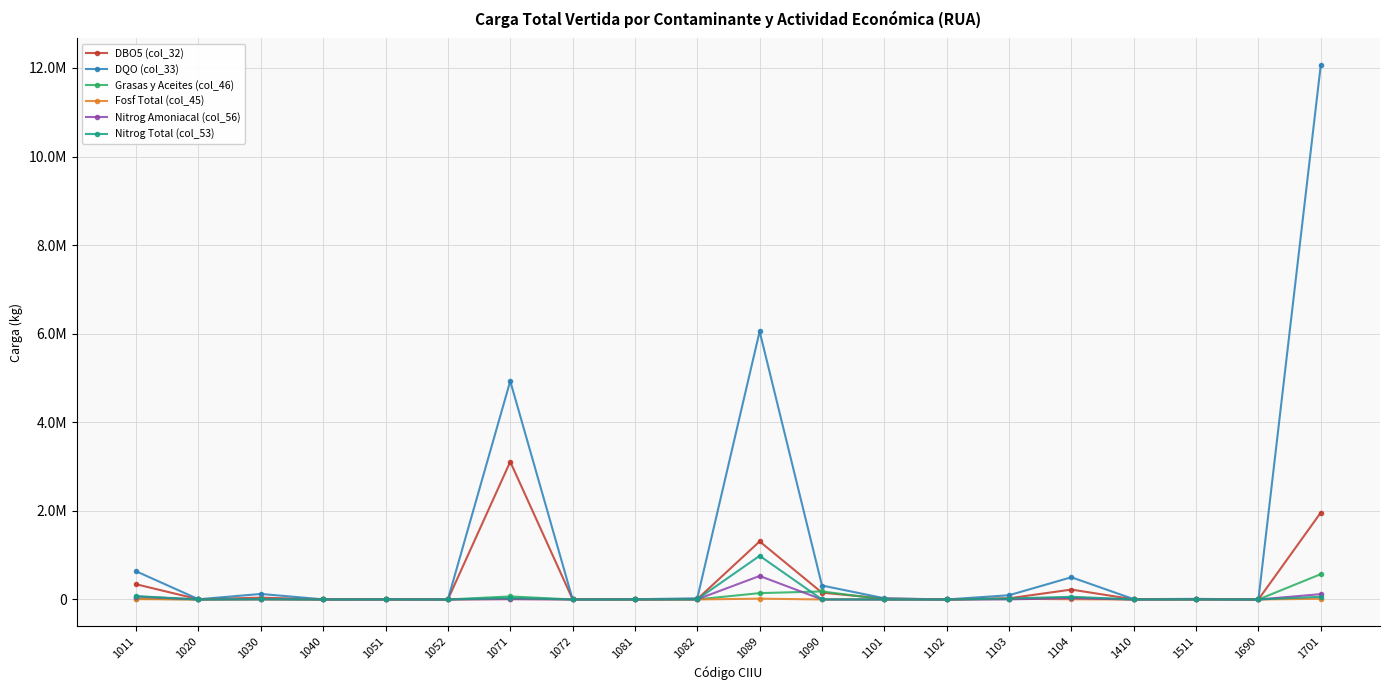

Reading left to right, list all the values displayed in this chart.

DBO5 (col_32): 1011=343584.0	1020=3575.6	1030=41543.7	1040=1473.5	1051=5085.6	1052=21.9	1071=3110141.1	1072=6262.0	1081=1552.7	1082=6931.4	1089=1310997.7	1090=153427.5	1101=20745.0	1102=170.9	1103=26915.8	1104=223489.5	1410=2799.7	1511=8759.1	1690=215.2	1701=1961471.5
DQO (col_33): 1011=635966.7	1020=5087.0	1030=124716.3	1040=2948.9	1051=7827.7	1052=116.3	1071=4931185.2	1072=4260.1	1081=5578.2	1082=26165.0	1089=6051958.6	1090=315467.4	1101=27076.2	1102=534.3	1103=95700.8	1104=501711.0	1410=7215.7	1511=14094.2	1690=443.0	1701=12064005.1
Grasas y Aceites (col_46): 1011=17770.3	1020=294.9	1030=6418.9	1040=368.9	1051=146.0	1052=3.5	1071=68808.9	1072=93.7	1081=219.6	1082=1487.5	1089=143428.7	1090=181681.9	1101=0.0	1102=24.7	1103=9968.8	1104=34663.7	1410=498.3	1511=270.7	1690=44.4	1701=571844.2
Fosf Total (col_45): 1011=7862.8	1020=79.6	1030=3383.3	1040=54.4	1051=162.9	1052=1.9	1071=11371.0	1072=3056.1	1081=49.9	1082=504.4	1089=18651.1	1090=22.6	1101=0.0	1102=2.5	1103=17744.5	1104=4241.7	1410=156.8	1511=34.4	1690=4.8	1701=15901.3
Nitrog Amoniacal (col_56): 1011=67228.4	1020=164.0	1030=4475.1	1040=84.1	1051=283.1	1052=23.3	1071=6396.1	1072=65.0	1081=1766.5	1082=3948.5	1089=531151.4	1090=635.7	1101=0.0	1102=1.5	1103=2656.7	1104=28430.3	1410=65.9	1511=374.3	1690=51.2	1701=120521.9
Nitrog Total (col_53): 1011=75906.2	1020=452.7	1030=6583.8	1040=164.2	1051=2332.7	1052=30.6	1071=31605.7	1072=303.8	1081=2313.5	1082=4603.5	1089=985697.2	1090=878.6	1101=0.0	1102=7.1	1103=21831.7	1104=61269.6	1410=1124.0	1511=1736.2	1690=71.1	1701=60657.3